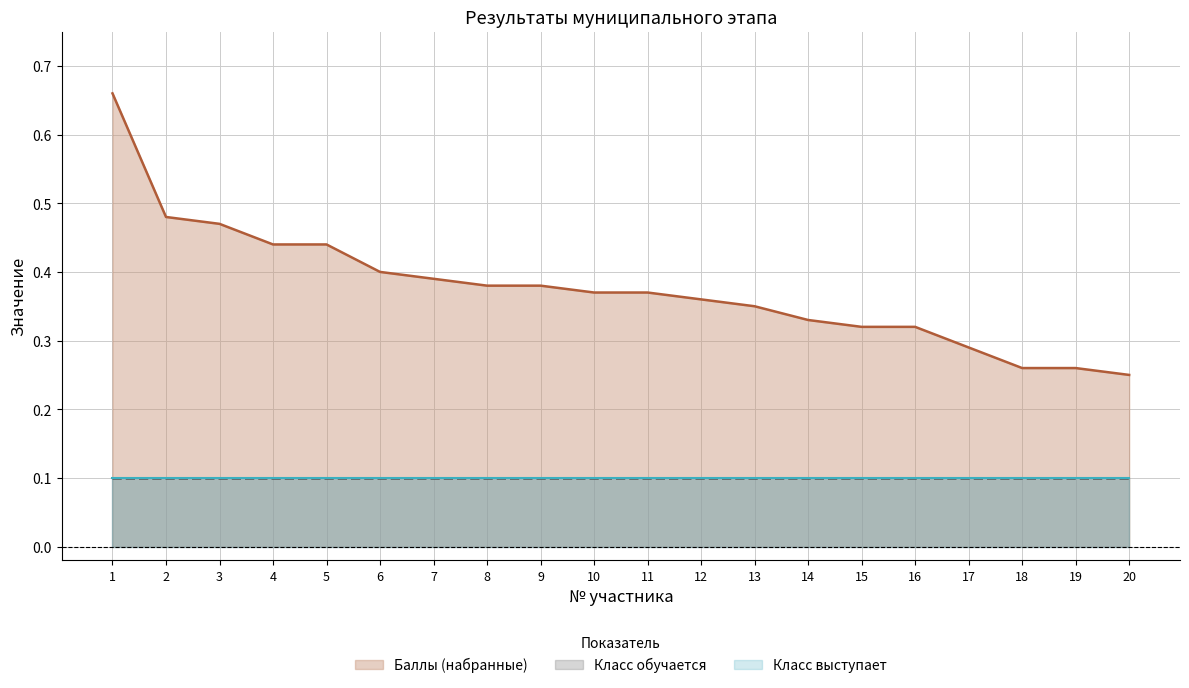

Which category has the lowest value in the Класс обучается series?

1